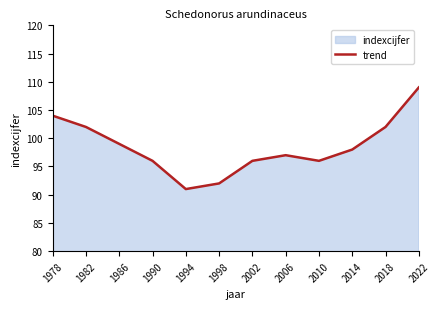

What is the difference between the maximum and minimum values?

18